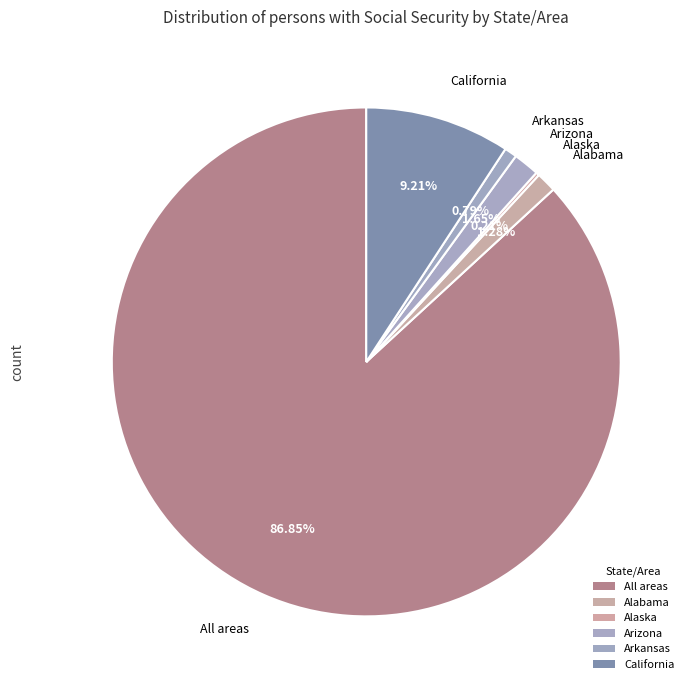

Combined, do Alaska and Arizona account for over 50%?

No